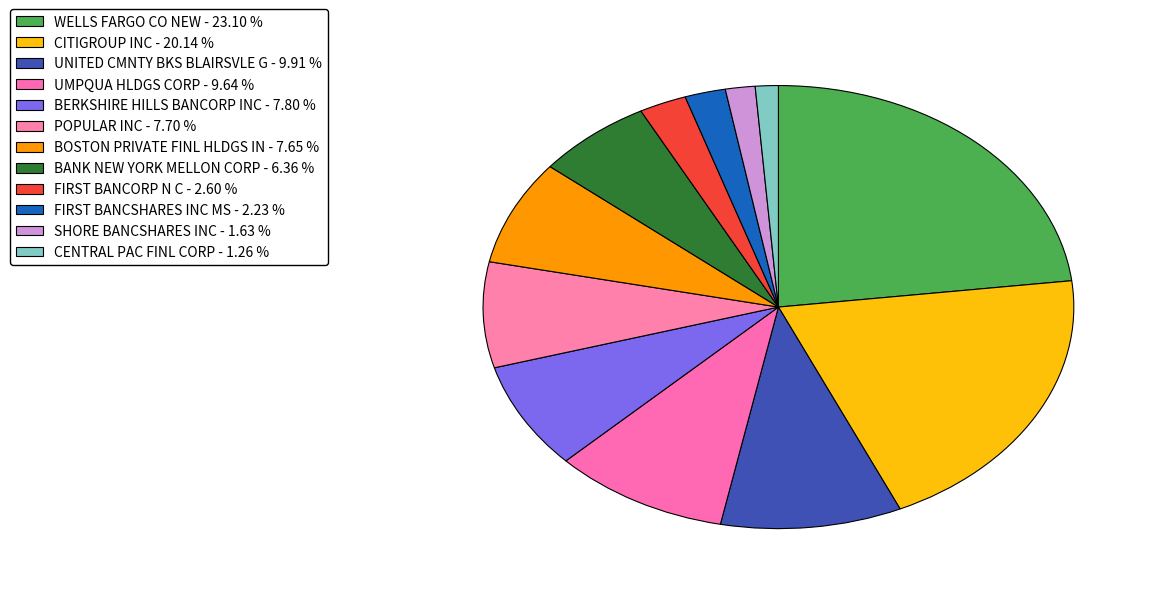

How many slices are in this pie chart?

12